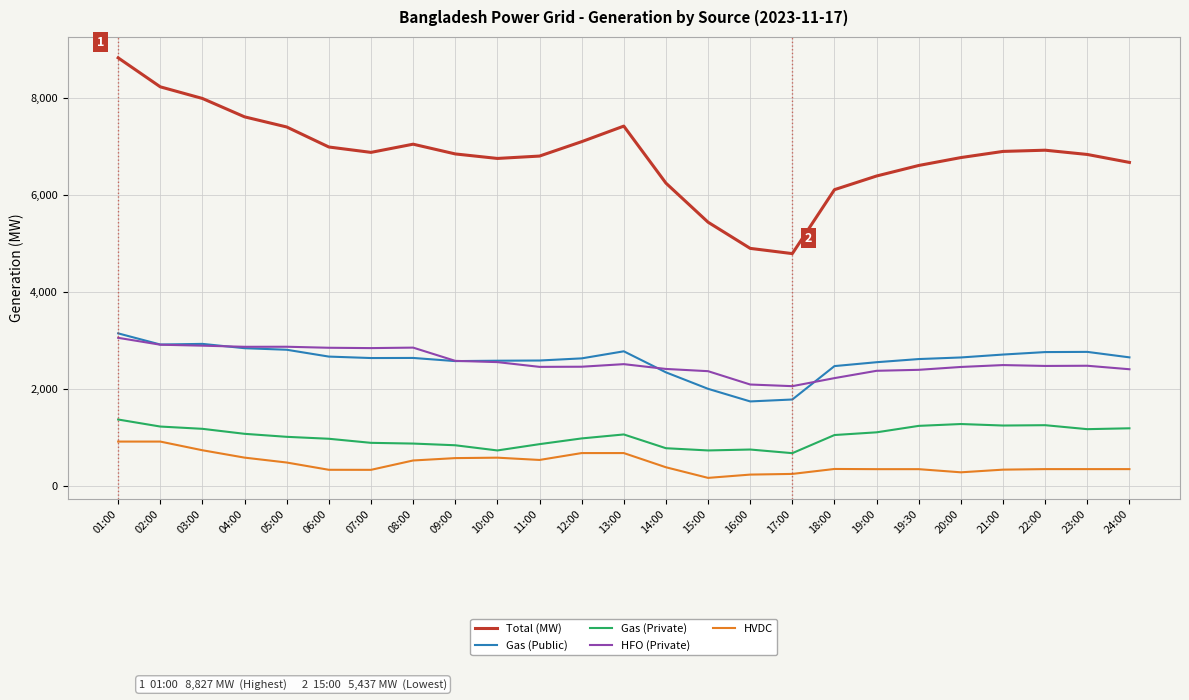

True or false: Total (MW) and HVDC intersect in this chart.

False